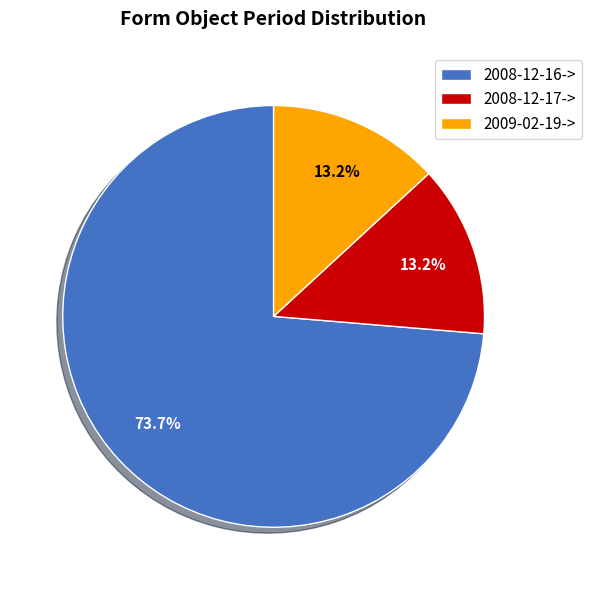

To the nearest percent, what percentage of the pie is 2008-12-16->?

74%